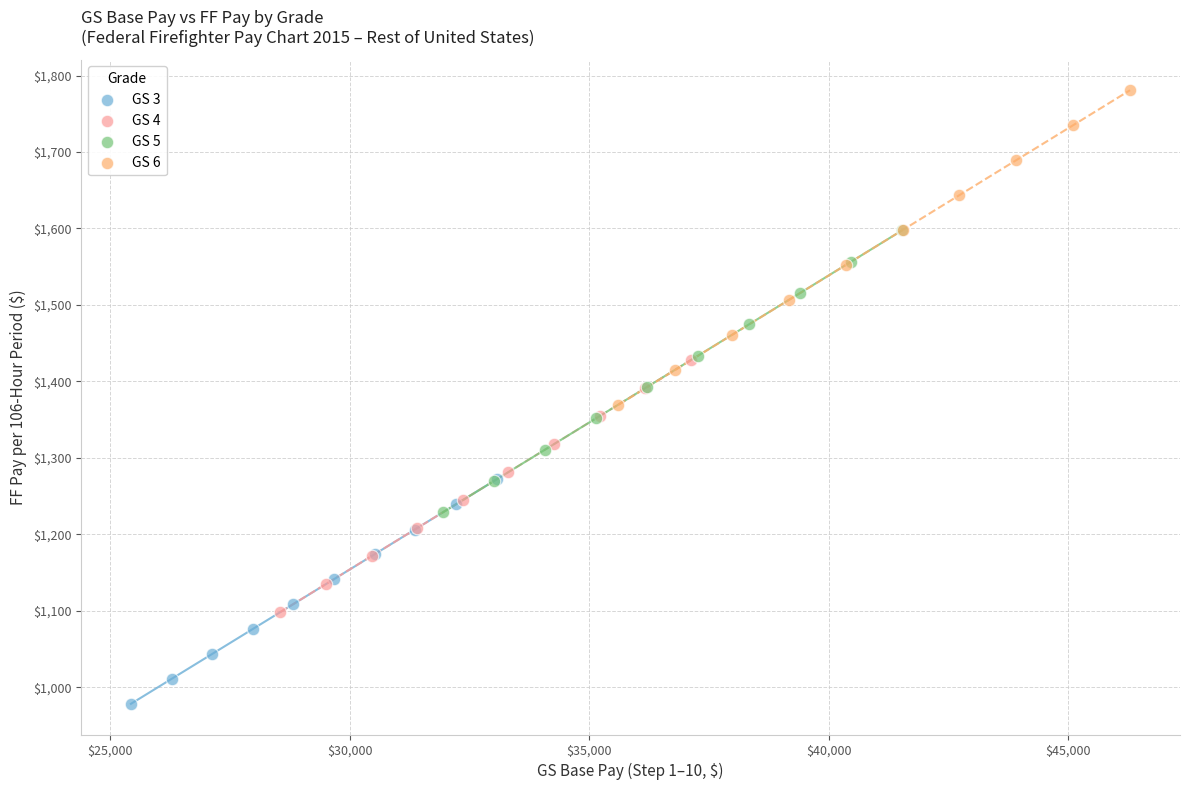

Which series has the widest spread of Y values?

GS 6